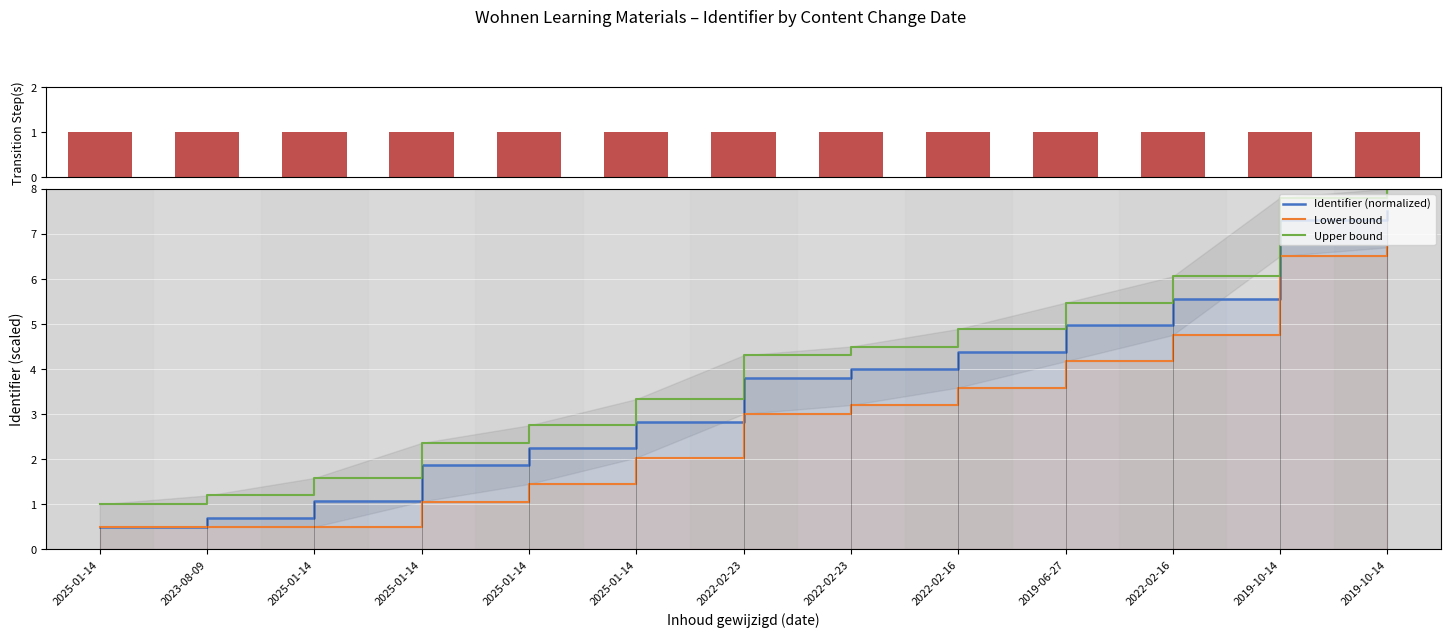

How many values in the Identifier (normalized) series are below 3?

6